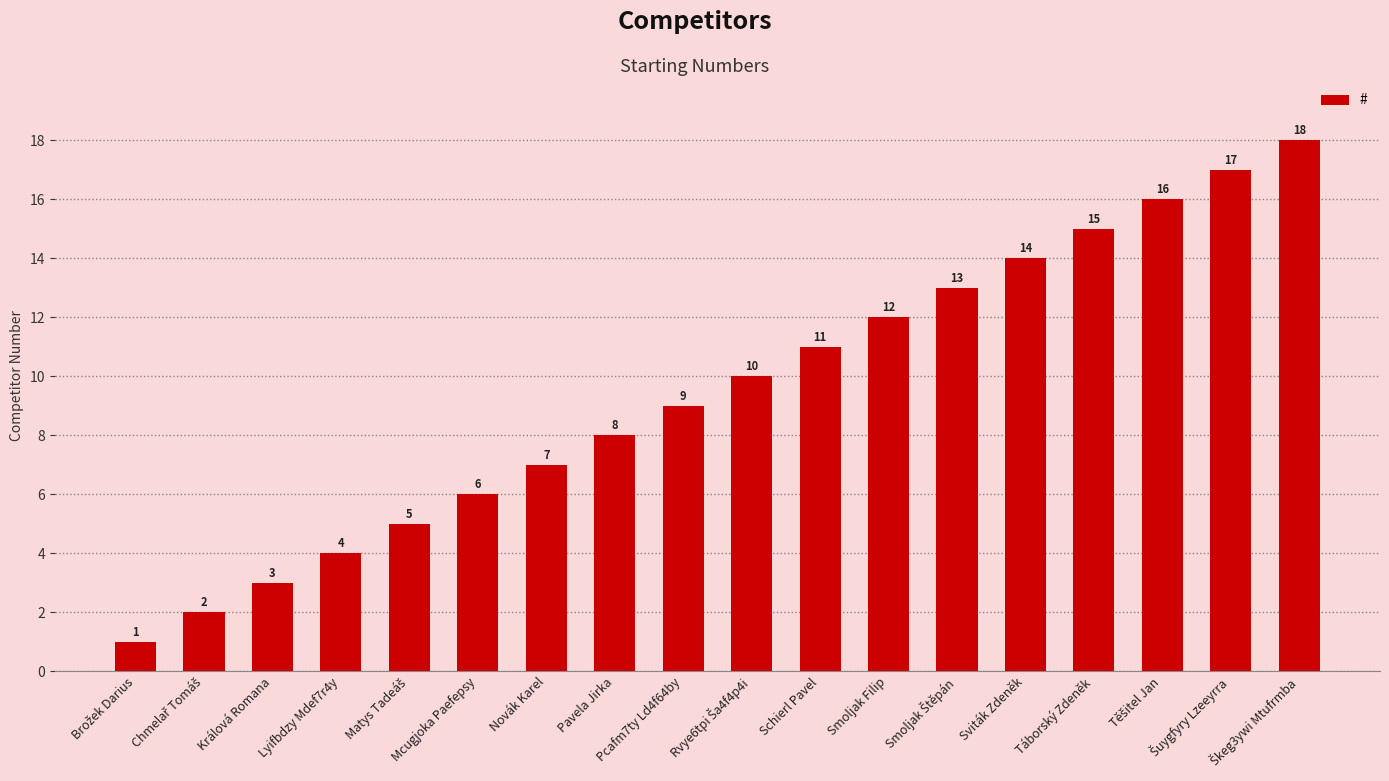

How many data points are less than 10?

9